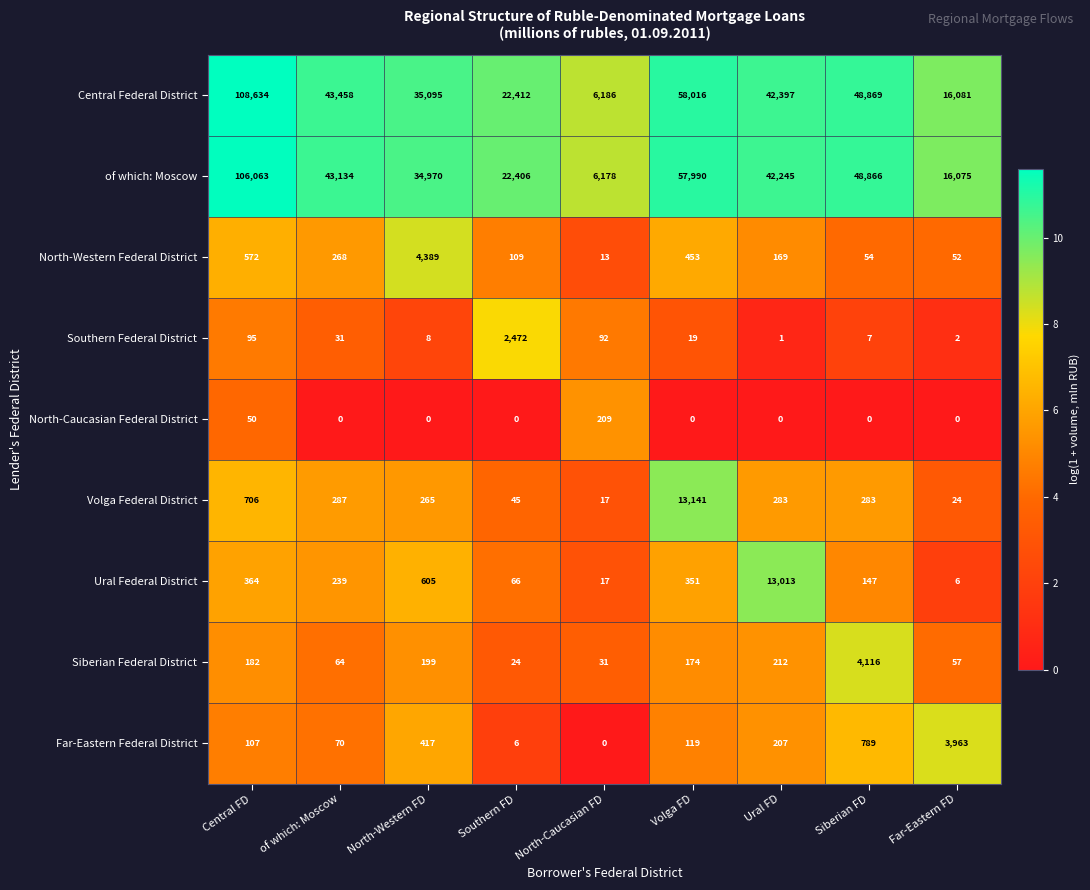

What is the sum of the Siberian Federal District values at of which: Moscow and Ural FD?

276